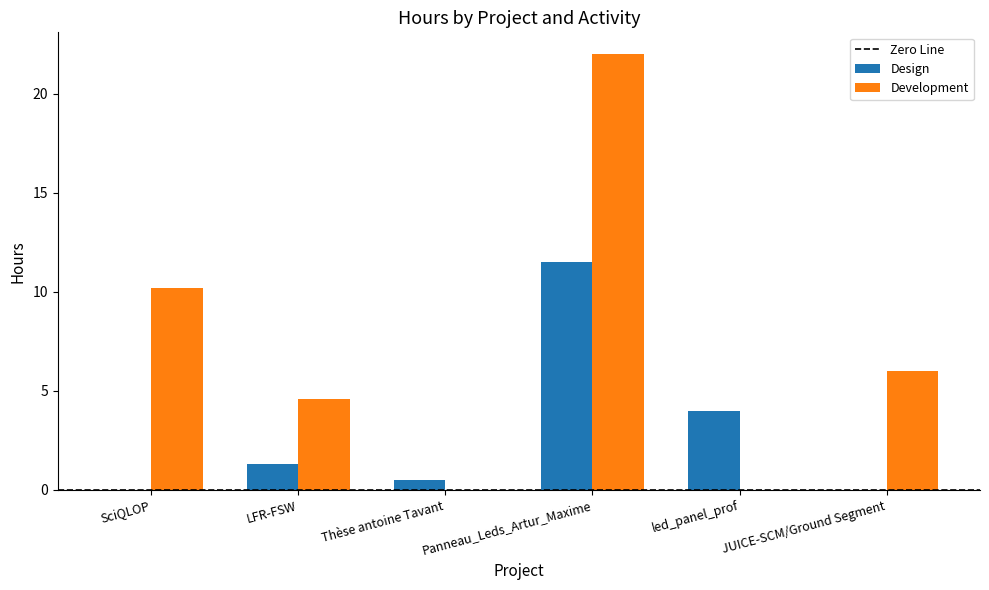

At which label is Development closest to 11?

SciQLOP